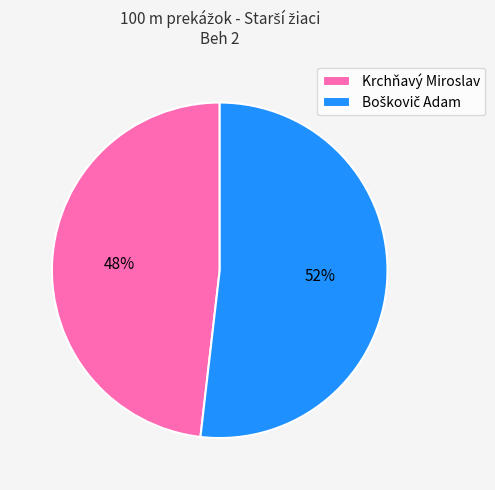

Is there any slice that represents more than half of the pie?

Yes